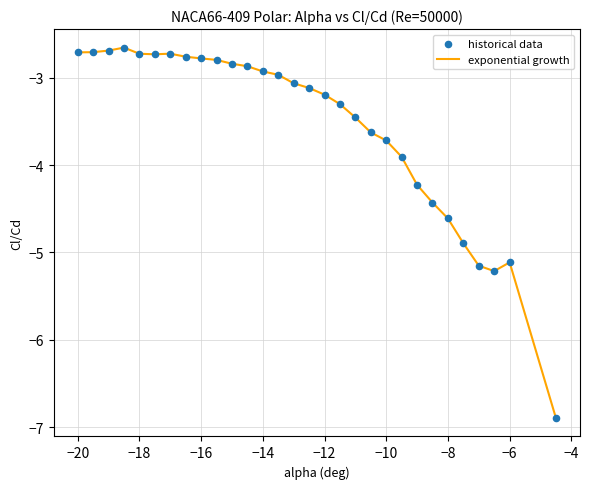

What is the greatest value displayed?

-2.7